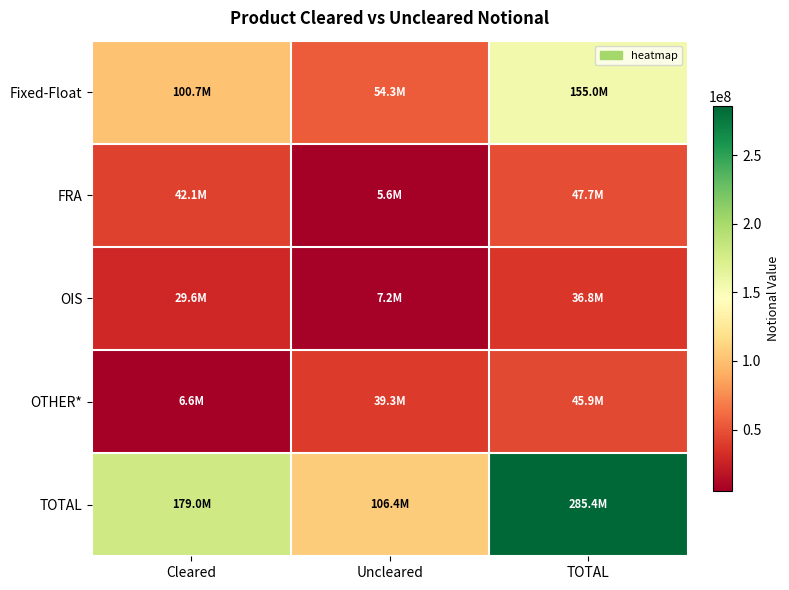

Reading left to right, list all the values displayed in this chart.

Fixed-Float: Cleared=100693180	Uncleared=54319650	TOTAL=155012830
FRA: Cleared=42129361	Uncleared=5576901	TOTAL=47706262
OIS: Cleared=29580757	Uncleared=7212607	TOTAL=36793364
OTHER*: Cleared=6581402	Uncleared=39324305	TOTAL=45905707
TOTAL: Cleared=178984700	Uncleared=106433463	TOTAL=285418163